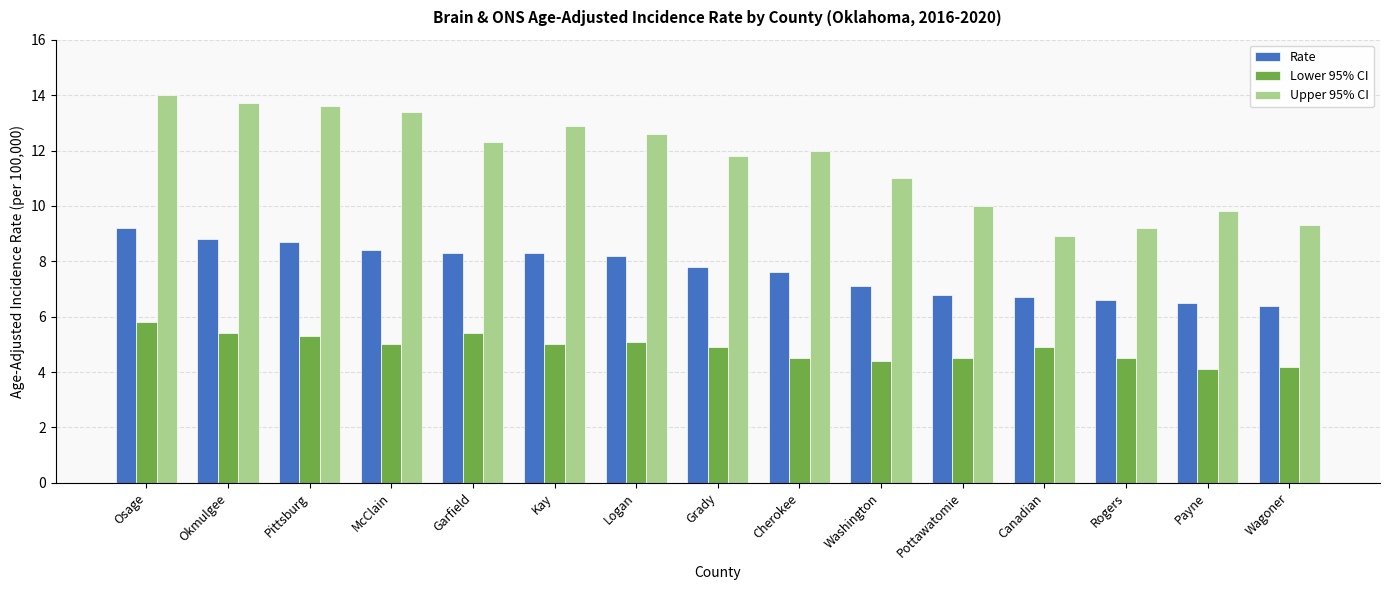

At which label is Upper 95% CI closest to 11?

Washington